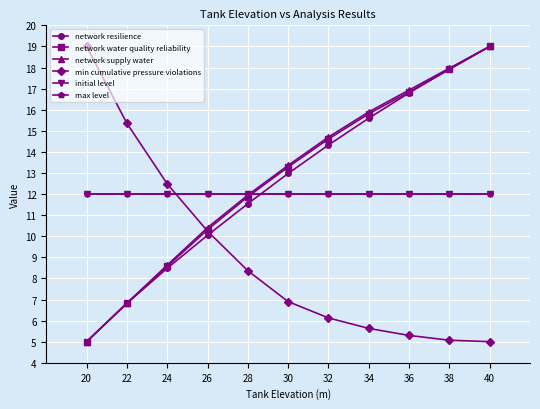

Does the chart display data point markers on the line(s)?

Yes